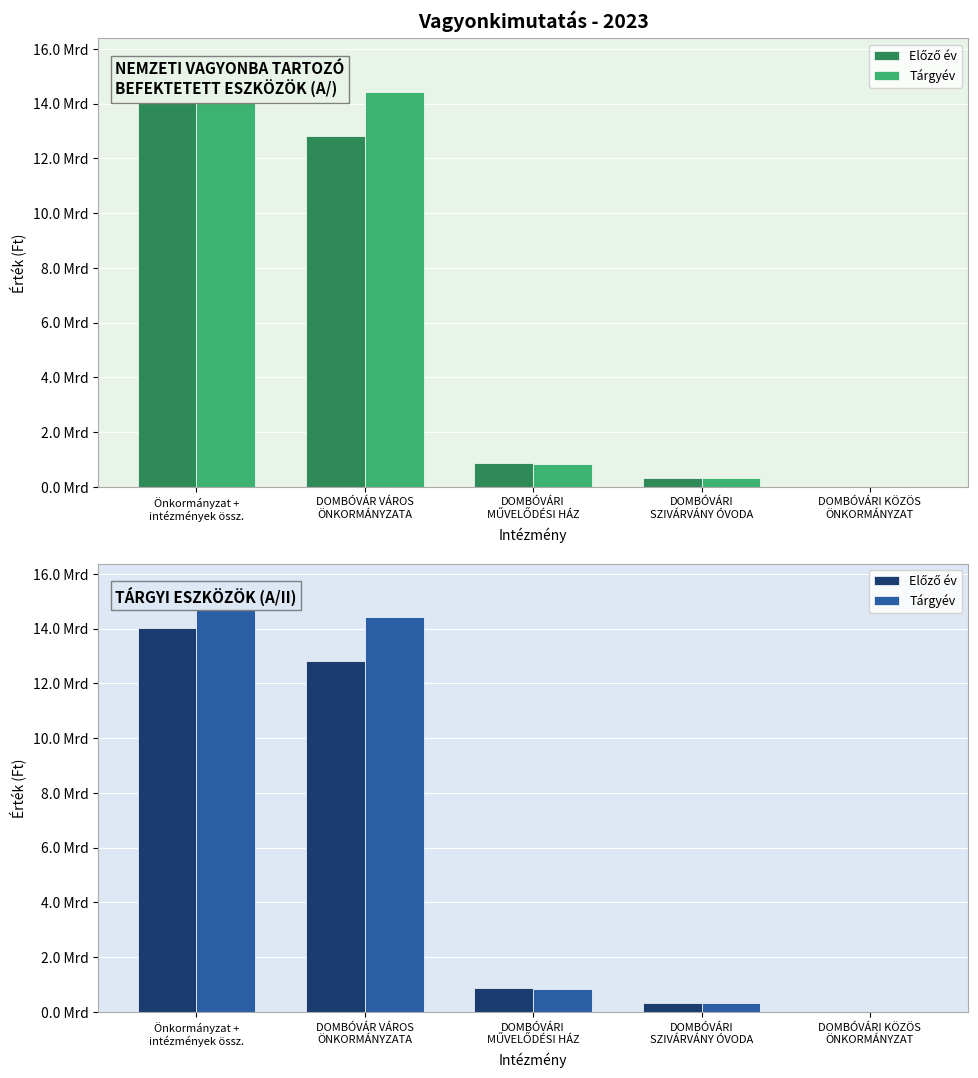

How many bars are there in each group?

2